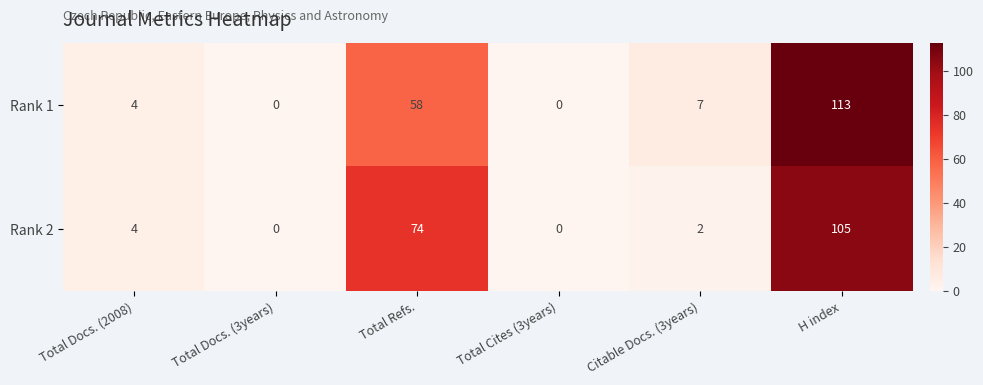

How many categories are shown in the chart?

6